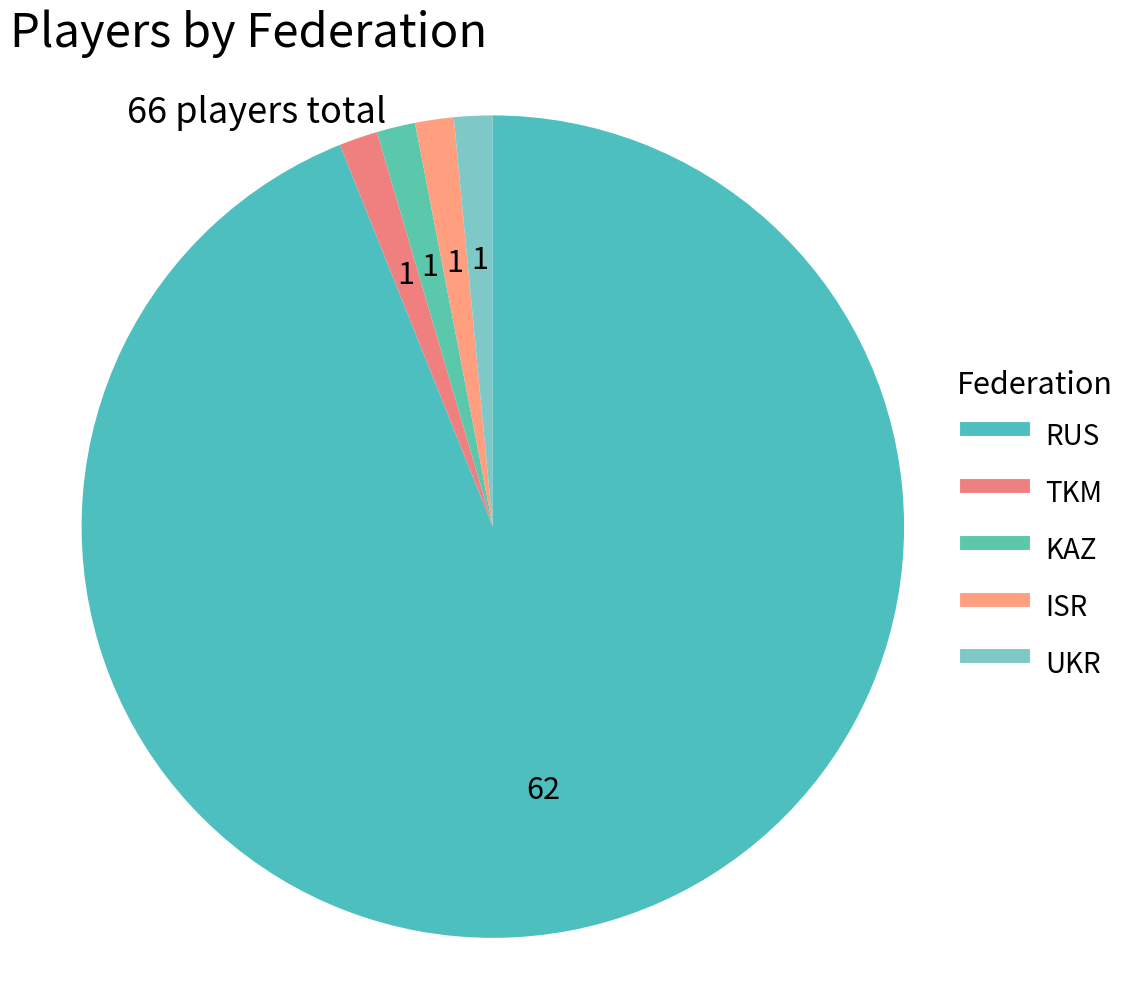

Does ISR account for over 50% of the chart?

No